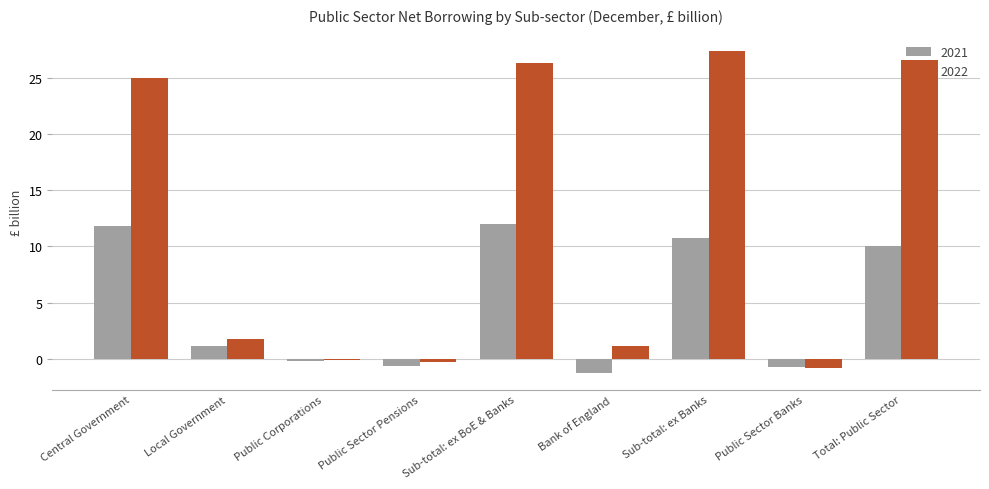

What is the sum of the 2021 values at Public Corporations and Local Government?

0.9